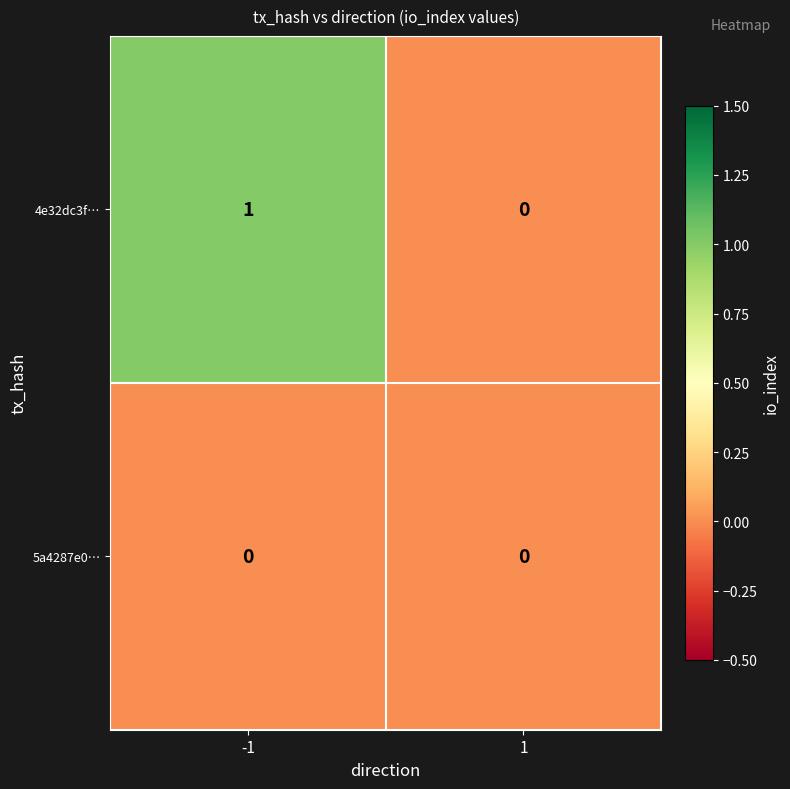

The 5a4287e0… series shows 0 at -1. True or false?

True